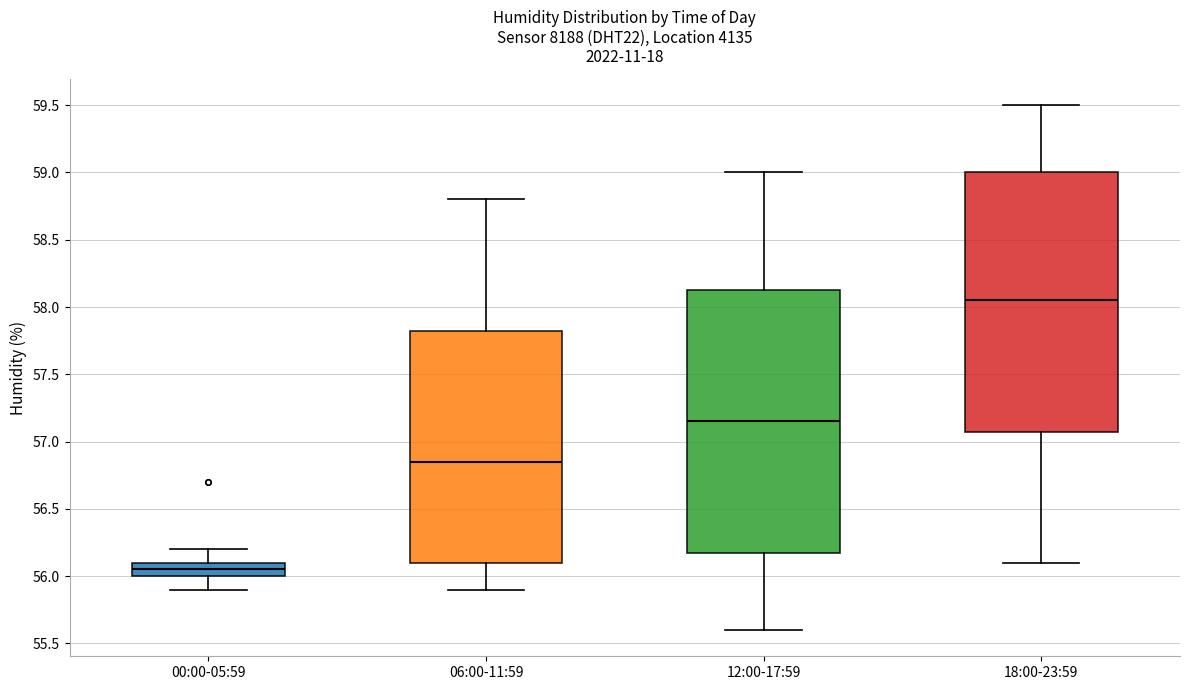

Reading left to right, read every box against the y-axis: the position of its median line, the range the box covers, and the ends of its whiskers. The values are not printed on the chart, so give them approximately, as read against the axis.

00:00-05:59: median 56.05, box 56.00 to 56.10, whiskers 55.90 to 56.20
06:00-11:59: median 56.85, box 56.10 to 57.85, whiskers 55.90 to 58.80
12:00-17:59: median 57.15, box 56.20 to 58.15, whiskers 55.60 to 59.00
18:00-23:59: median 58.05, box 57.10 to 59.00, whiskers 56.10 to 59.50